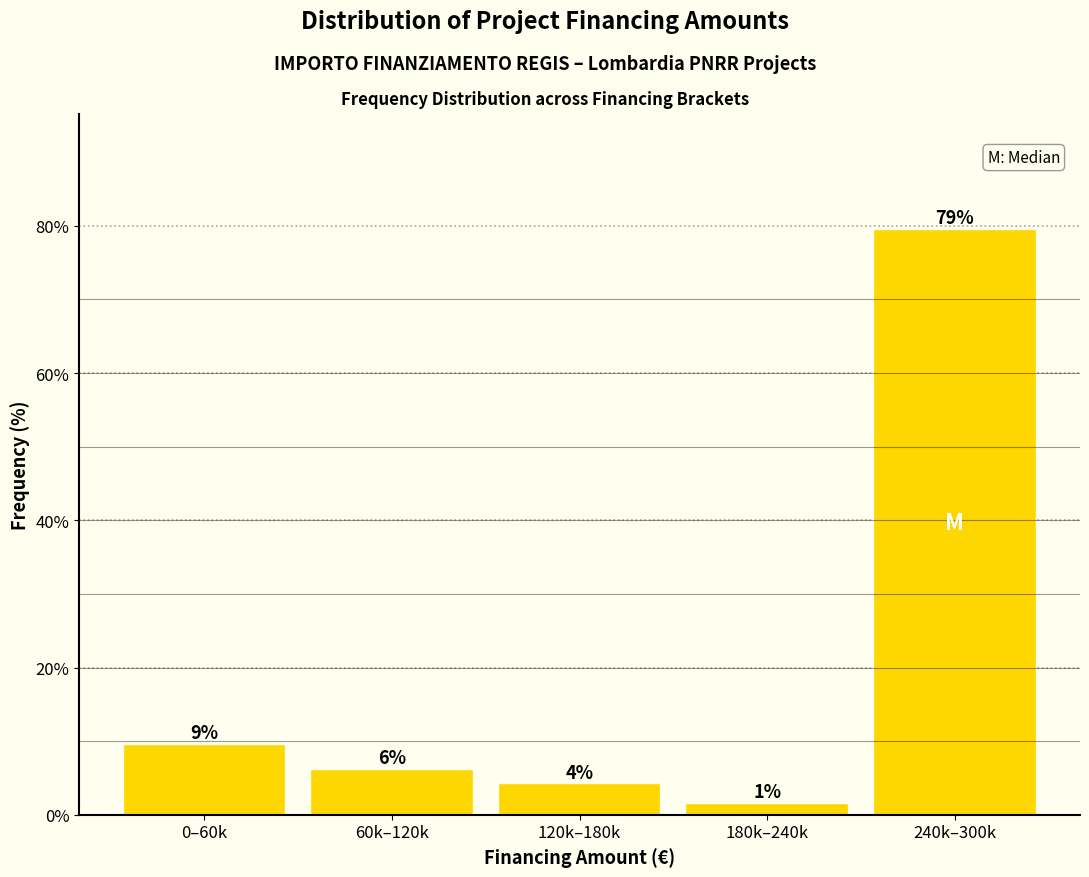

What is the difference between the maximum and minimum values?

78.0